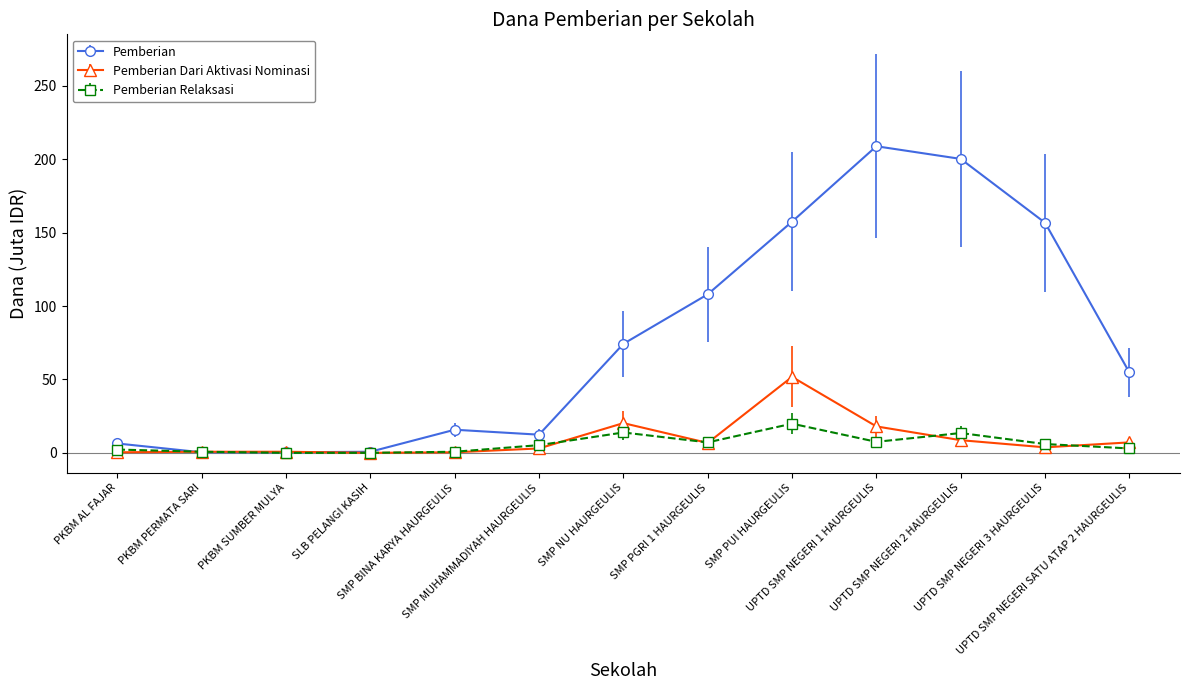

Which category has the highest value across all series?

UPTD SMP NEGERI 1 HAURGEULIS